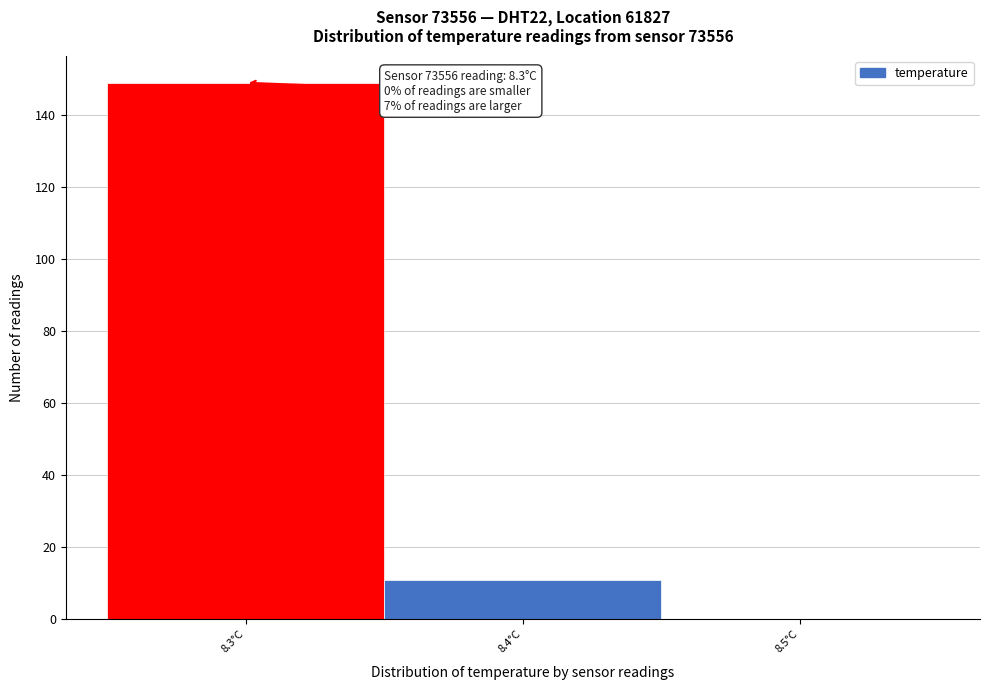

Over which range of the x-axis is the bar tallest?

8.25 to 8.35